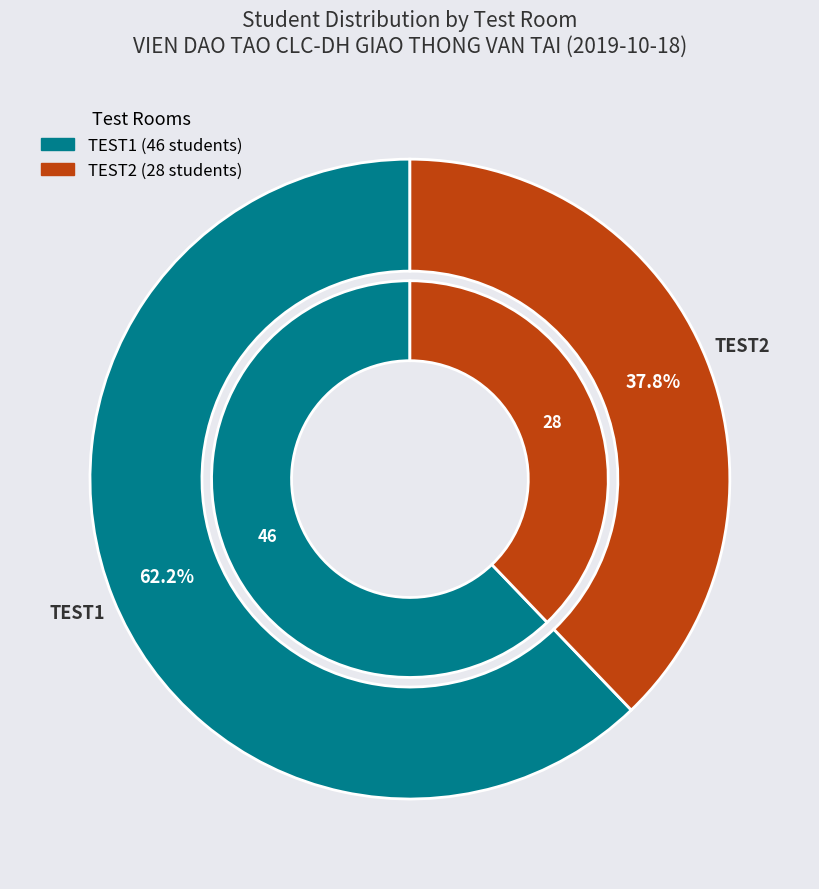

Do TEST1 and TEST2 together represent more than half of the pie?

Yes